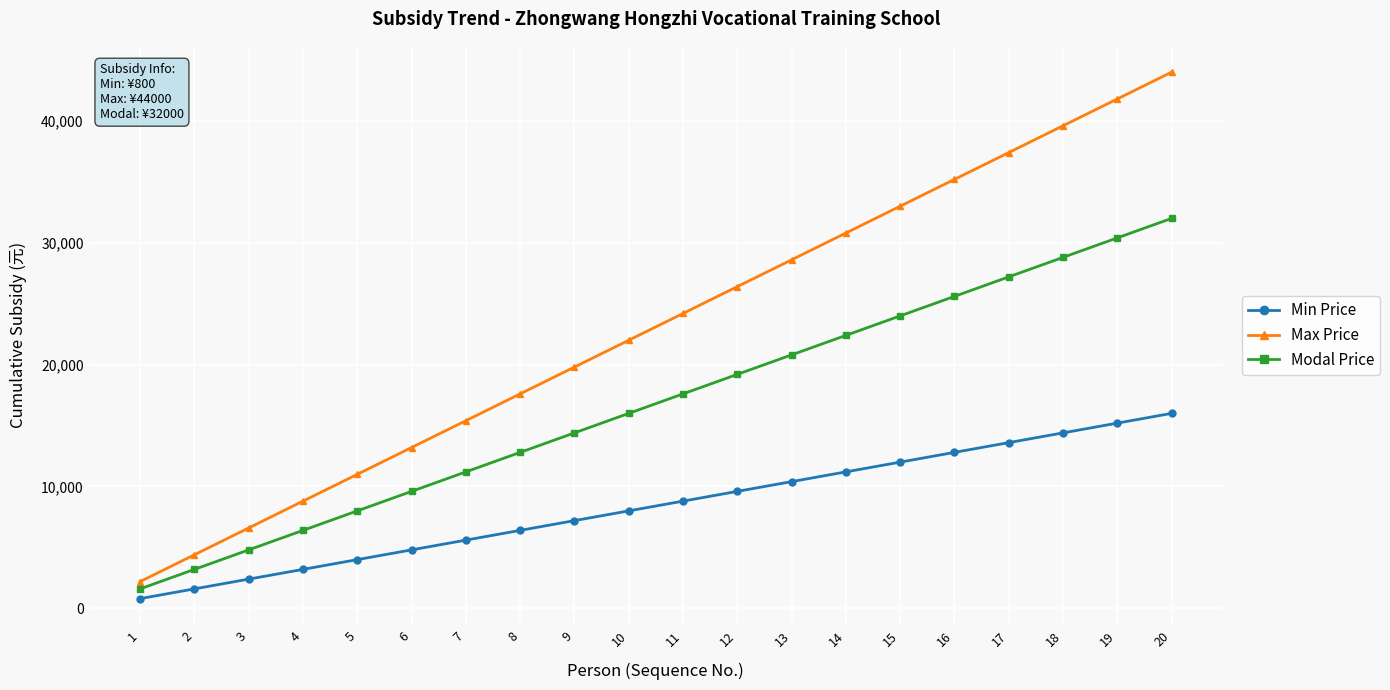

At 7, list the series in order from smallest to largest.

Min Price, Modal Price, Max Price